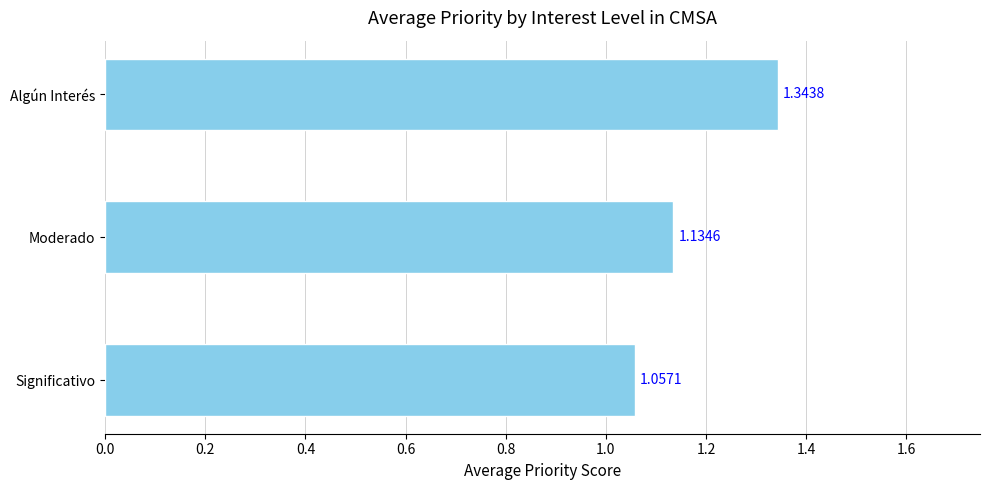

Are the bars horizontal?

Yes